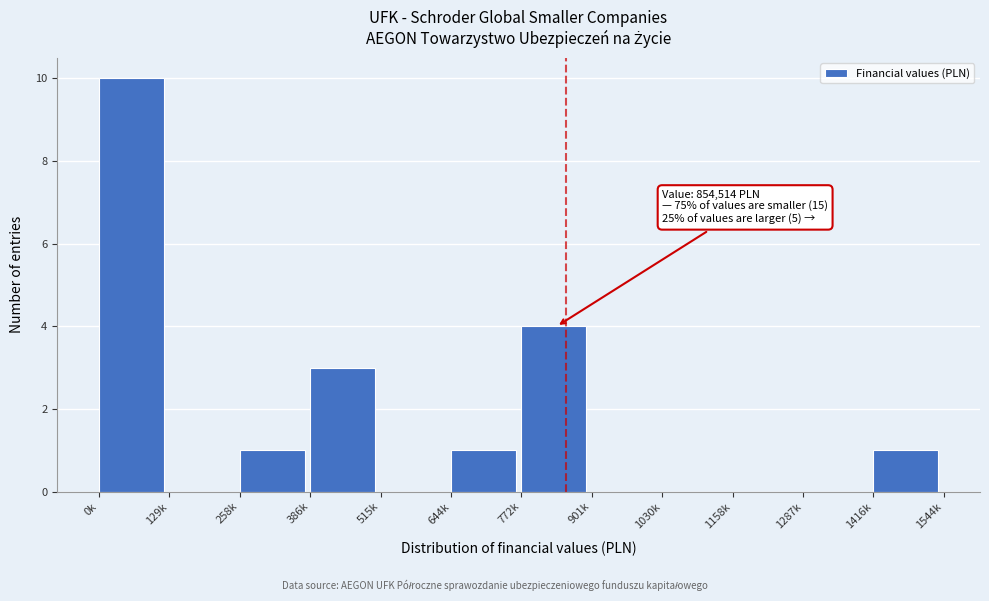

Reading left to right, transcribe all the data shown in this chart.

0k=10	129k=0	258k=1	386k=3	515k=0	644k=1	772k=4	901k=0	1030k=0	1158k=0	1287k=0	1416k=1